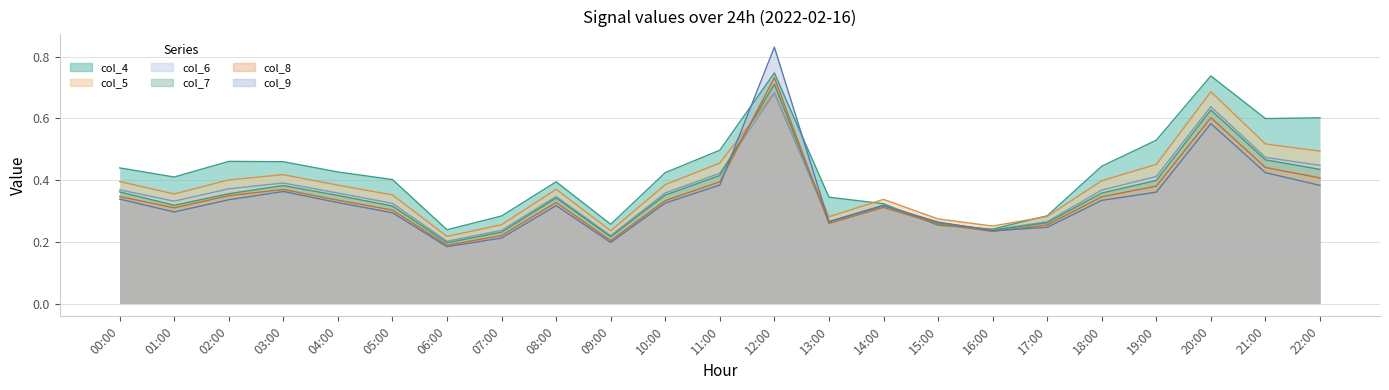

The value of col_8 at 01:00 is 0.6. True or false?

False